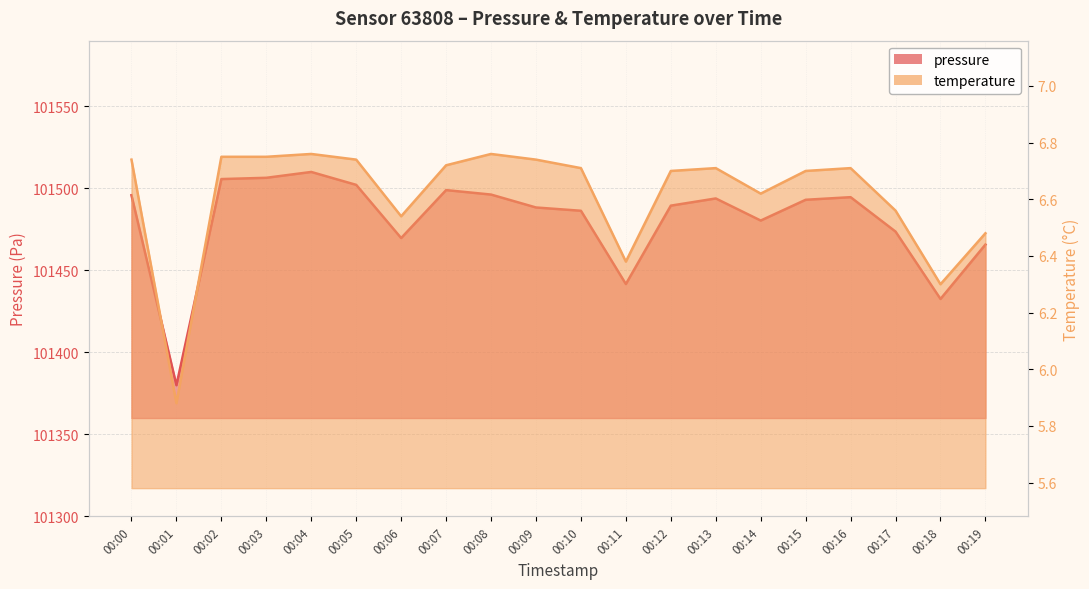

List the series in order of their overall mean, highest first.

pressure, temperature